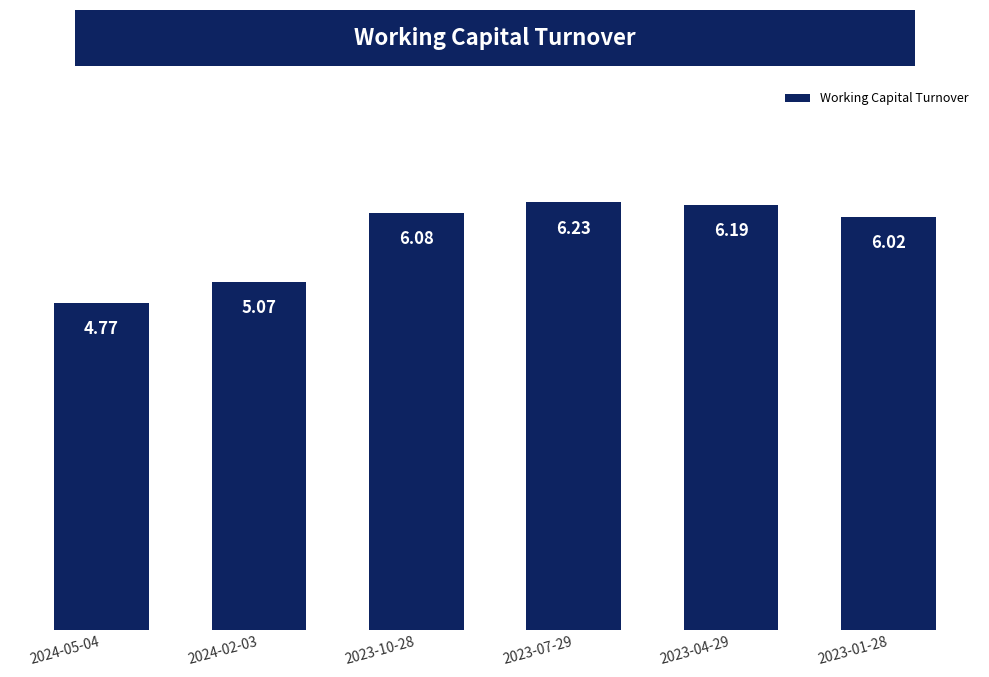

What is the approximate value at 2023-04-29?

6.2